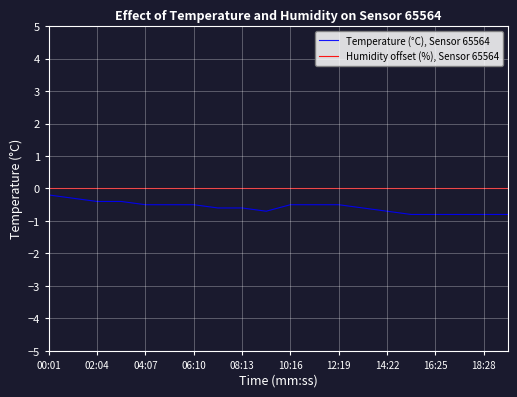

Which series has the widest spread of values?

Temperature (°C), Sensor 65564